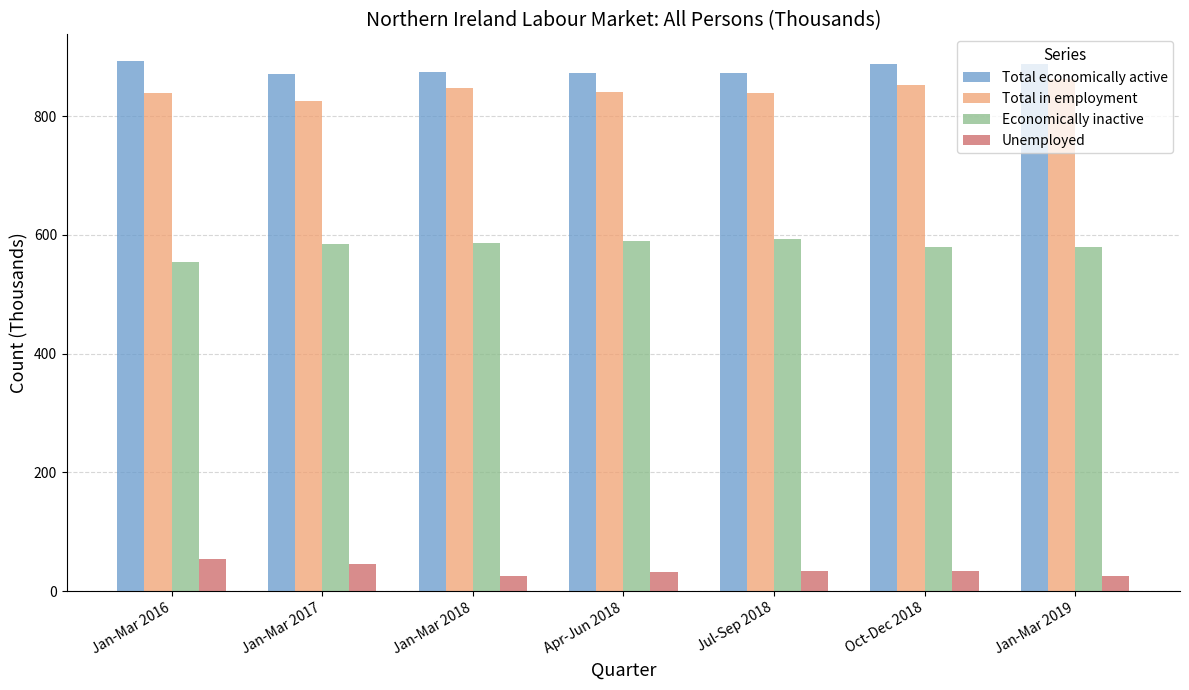

What position from the right is Apr-Jun 2018?

4